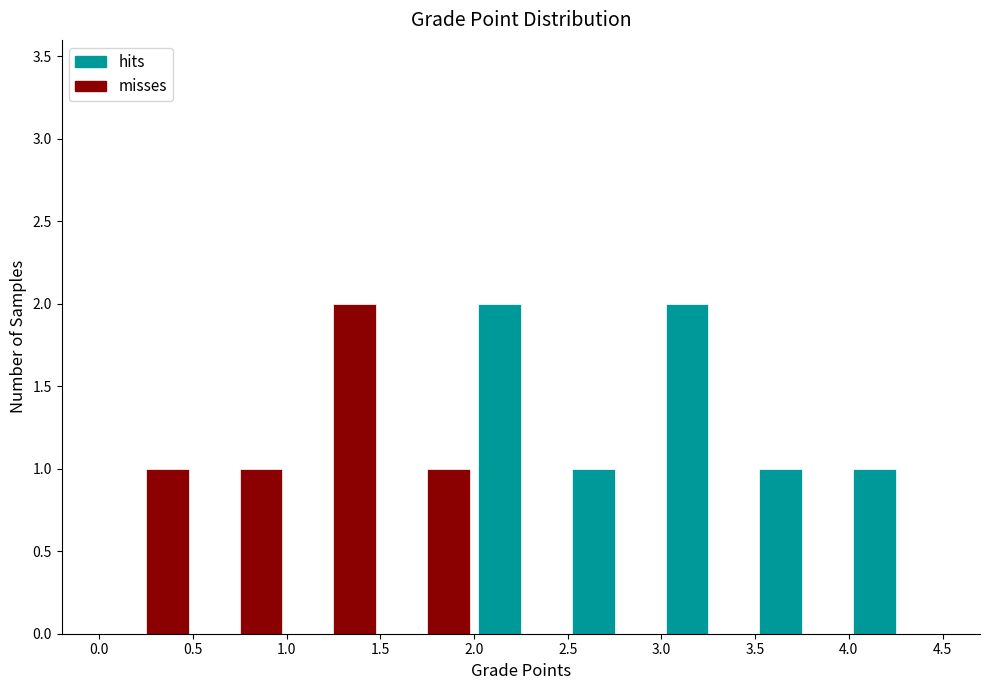

Reading left to right, transcribe this chart: for each range on the x-axis, give the height of each series' bar. The values are not printed on the chart, so give them approximately, as read against the axis.

0.0 to 0.5: hits=0	misses=1
0.5 to 1.0: hits=0	misses=1
1.0 to 1.5: hits=0	misses=2
1.5 to 2.0: hits=0	misses=1
2.0 to 2.5: hits=2	misses=0
2.5 to 3.0: hits=1	misses=0
3.0 to 3.5: hits=2	misses=0
3.5 to 4.0: hits=1	misses=0
4.0 to 4.5: hits=1	misses=0